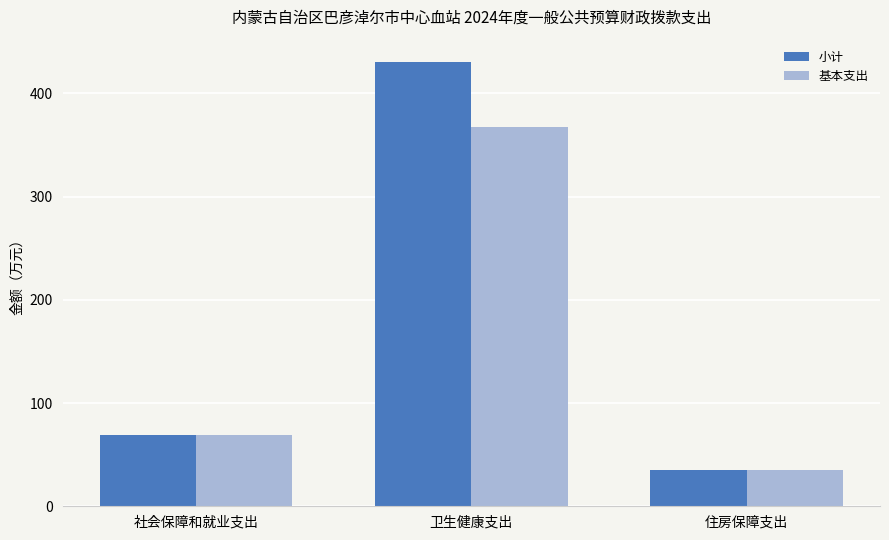

What is the spread (max minus min) of values at 卫生健康支出?

63.0